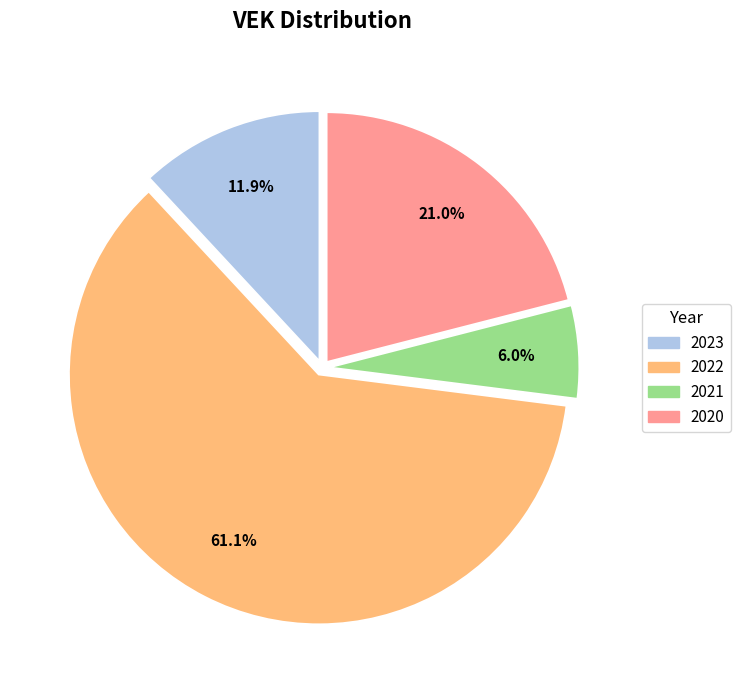

Count the number of slices in the pie.

4